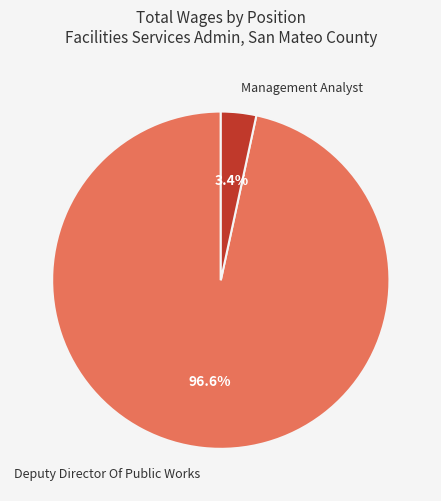

Do Management Analyst and Deputy Director Of Public Works together represent more than half of the pie?

Yes